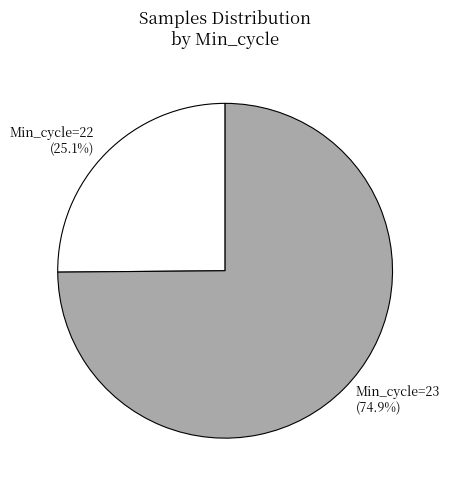

Rank the categories by value from highest to lowest.

Min_cycle=23 (74.9%), Min_cycle=22 (25.1%)